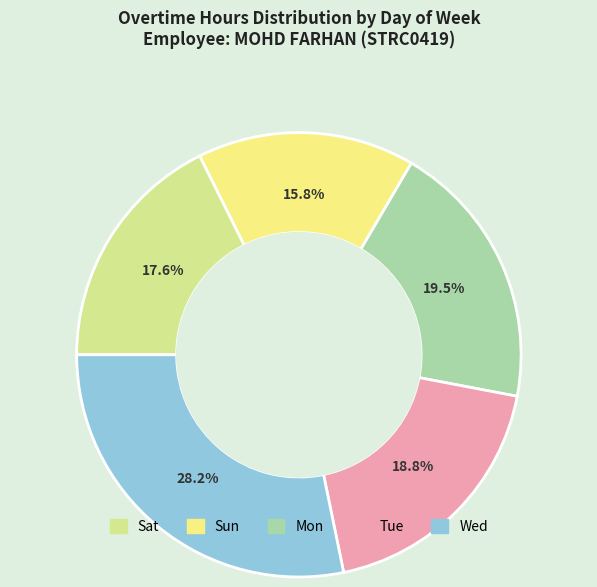

Is there any slice that represents more than half of the pie?

No